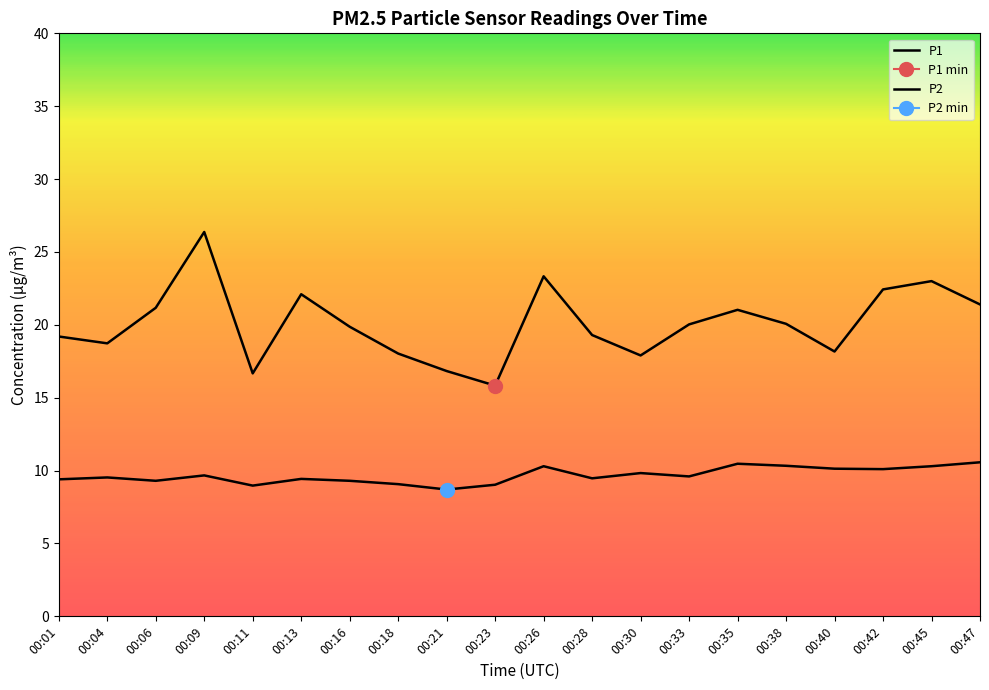

Reading left to right, what are all the values shown in this chart?

P1: 00:01=19.2	00:04=18.7	00:06=21.2	00:09=26.4	00:11=16.7	00:13=22.1	00:16=19.9	00:18=18.0	00:21=16.8	00:23=15.8	00:26=23.3	00:28=19.3	00:30=17.9	00:33=20.0	00:35=21.0	00:38=20.1	00:40=18.2	00:42=22.4	00:45=23.0	00:47=21.4
P2: 00:01=9.4	00:04=9.5	00:06=9.3	00:09=9.7	00:11=9.0	00:13=9.4	00:16=9.3	00:18=9.1	00:21=8.7	00:23=9.0	00:26=10.3	00:28=9.5	00:30=9.8	00:33=9.6	00:35=10.5	00:38=10.3	00:40=10.1	00:42=10.1	00:45=10.3	00:47=10.6